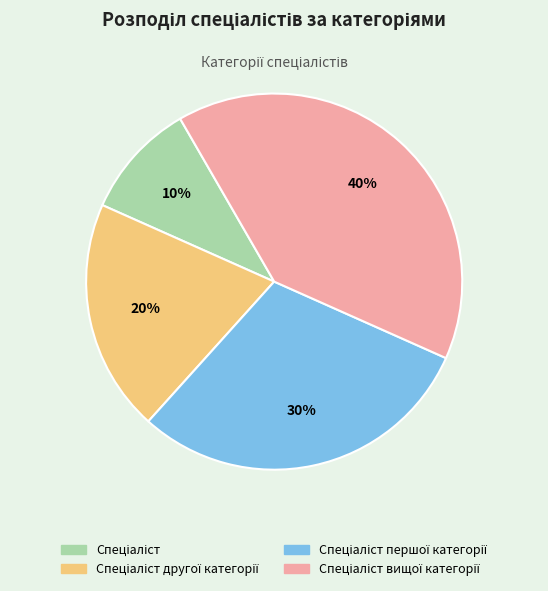

Is there a majority slice in this chart?

No